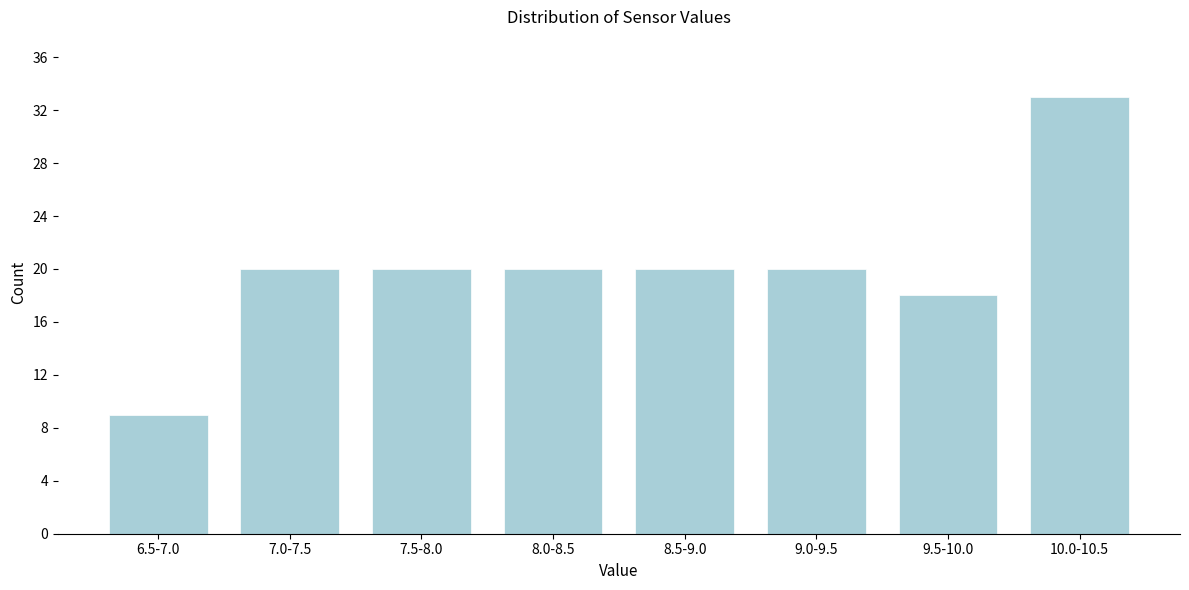

Reading left to right, list all the values displayed in this chart.

6.5-7.0=9	7.0-7.5=20	7.5-8.0=20	8.0-8.5=20	8.5-9.0=20	9.0-9.5=20	9.5-10.0=18	10.0-10.5=33